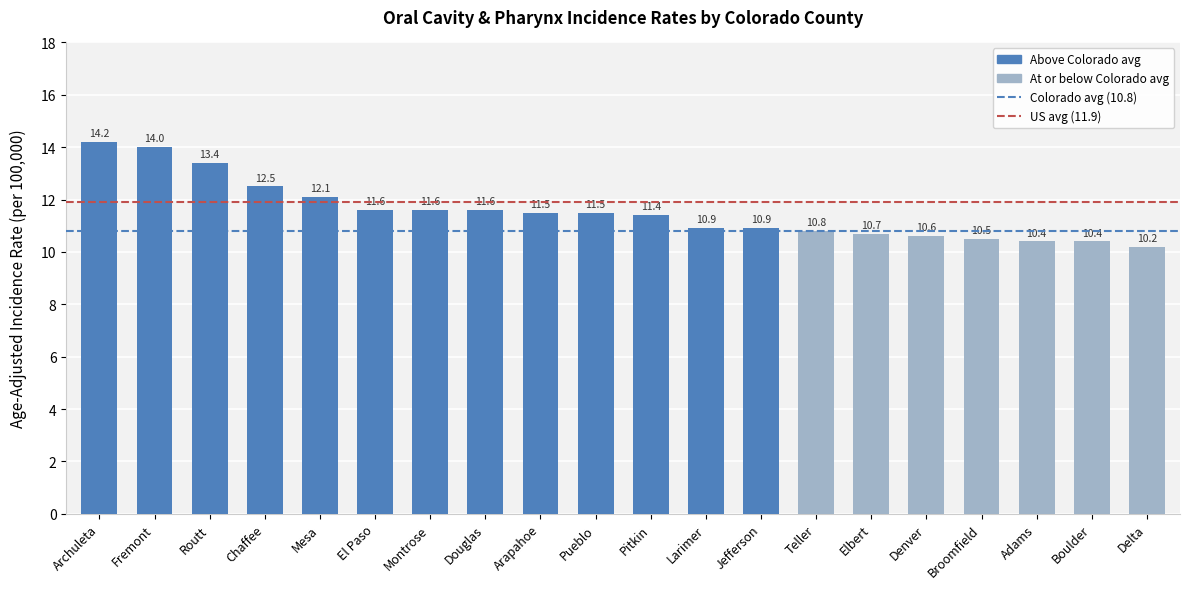

What is the difference between the values at Denver and Broomfield?

0.1